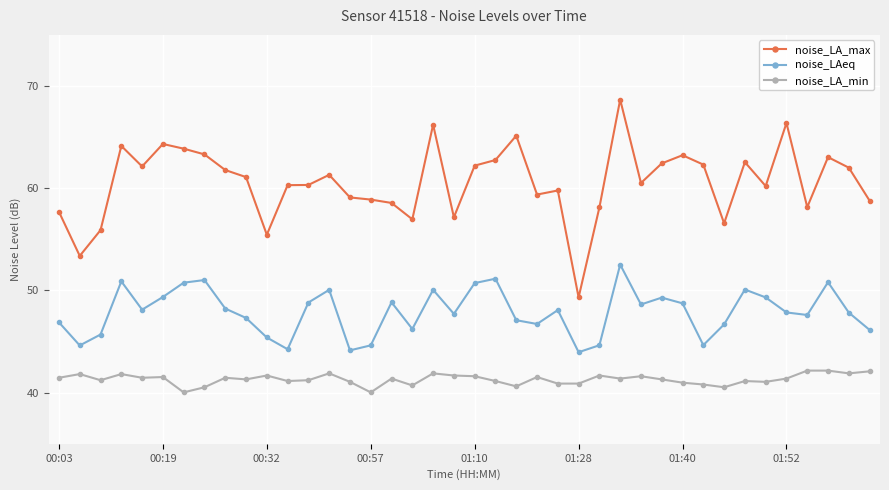

List the series in order of their peak value, highest first.

noise_LA_max, noise_LAeq, noise_LA_min